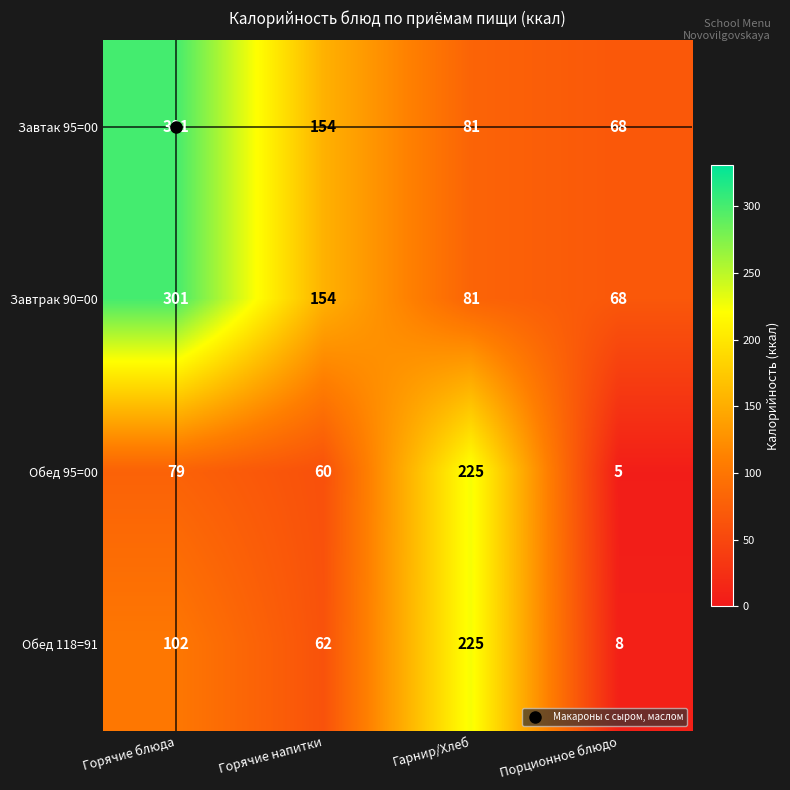

What is the sum of all Завтрак 90=00 values?

604